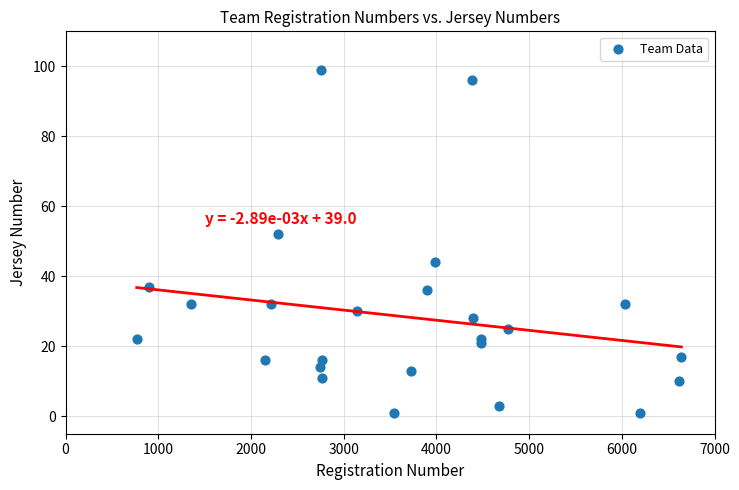

What Y value in the scatter plot is closest to 50?

52